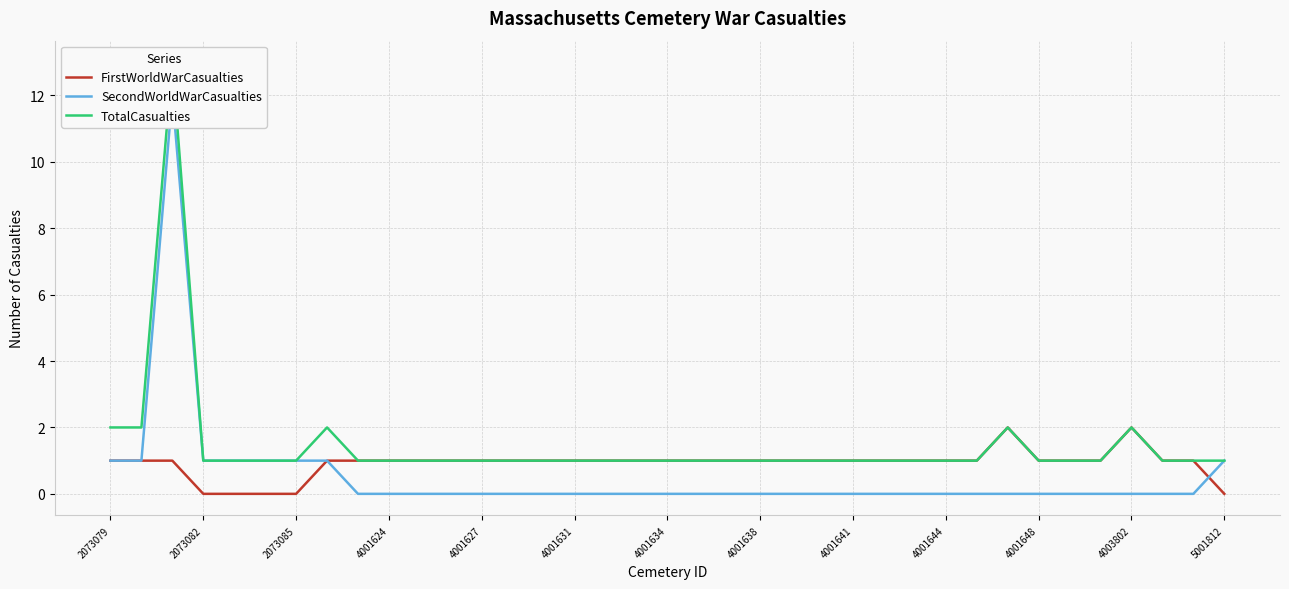

The FirstWorldWarCasualties series shows 0 at 2073079. True or false?

False